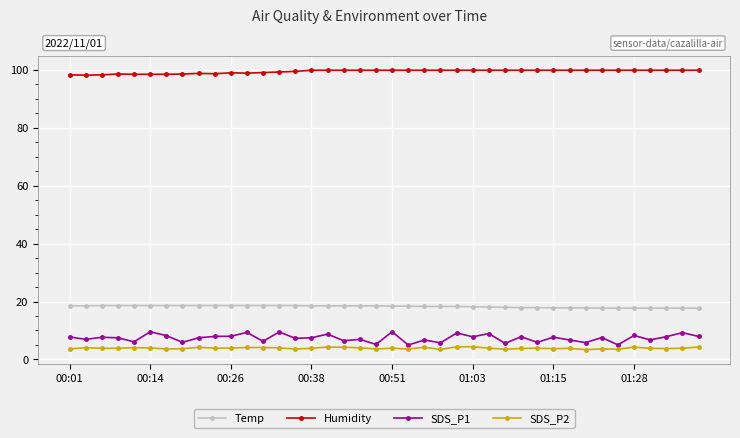

What is the difference between the maximum and minimum values in the SDS_P1 series?

4.6